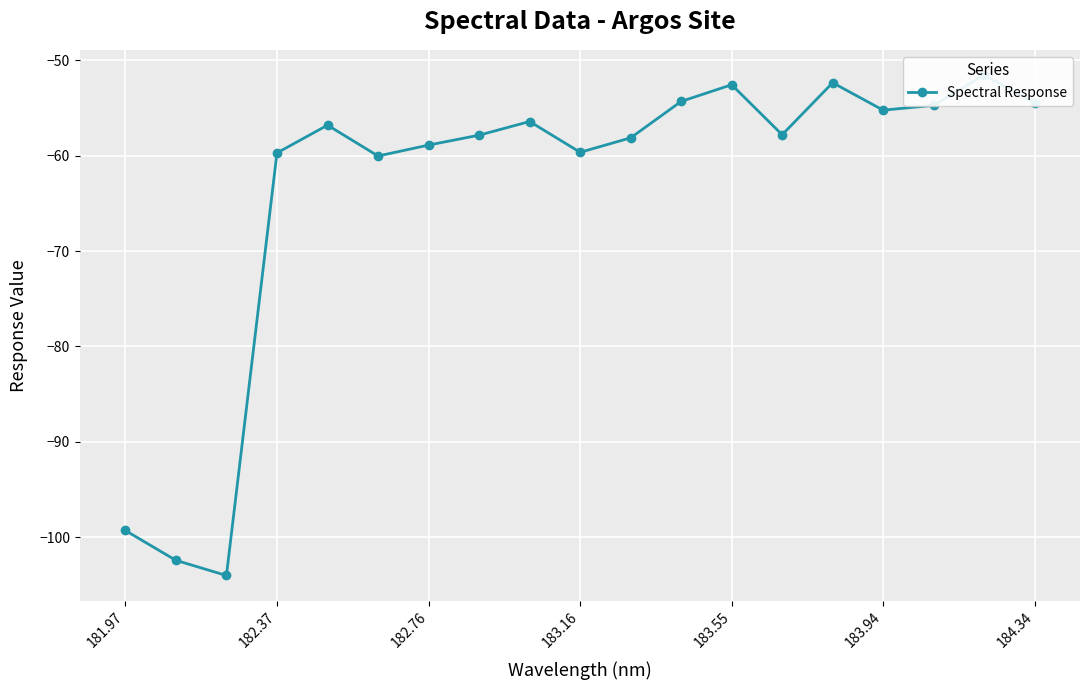

How many values exceed -57?

9